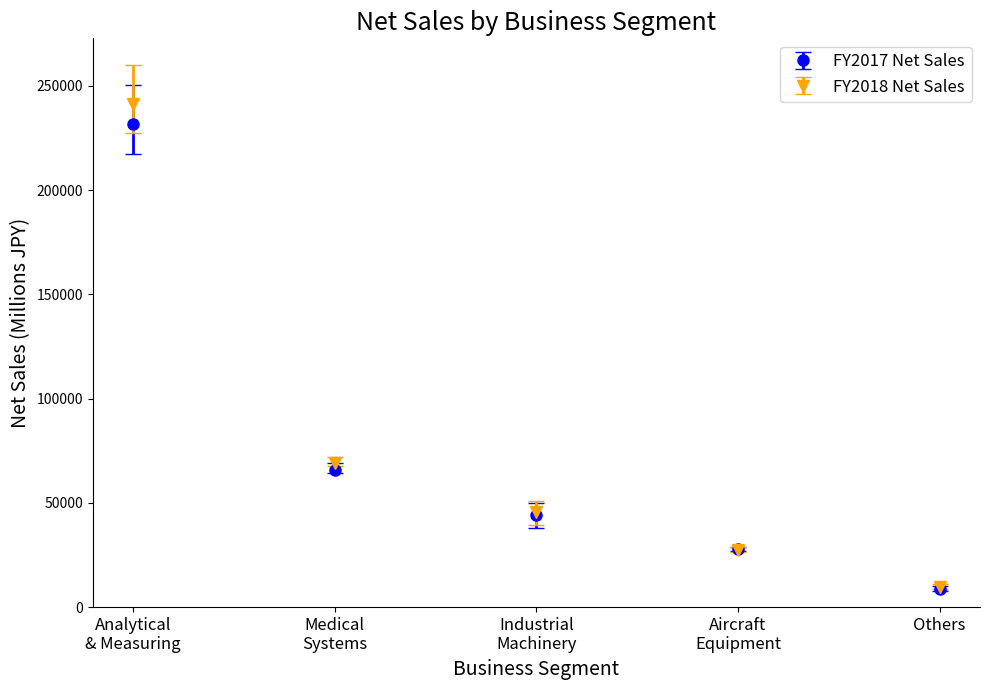

What is the maximum value shown in the chart?

241414